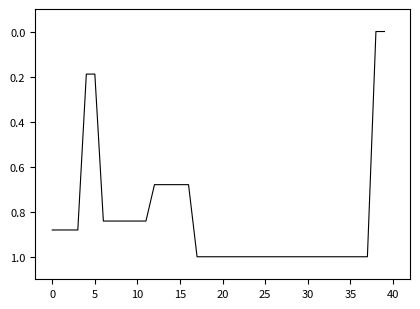

What is the difference between the second highest and second lowest values?

1.0